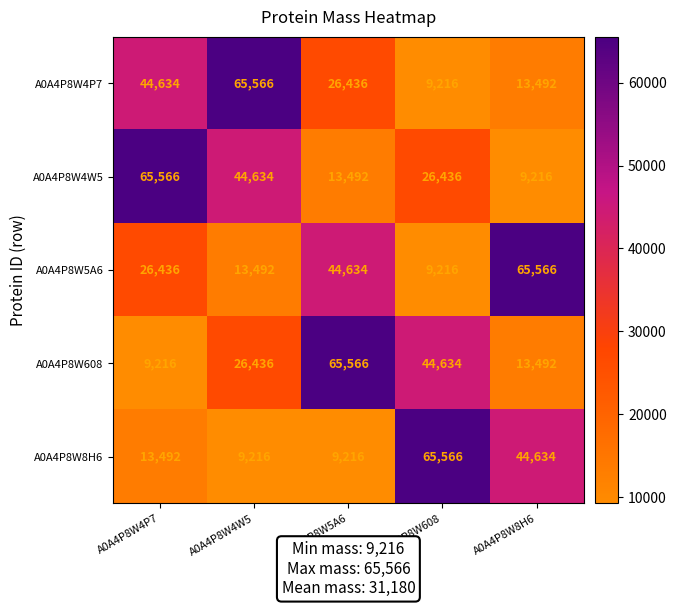

At how many categories does at least one series exceed 38020?

5